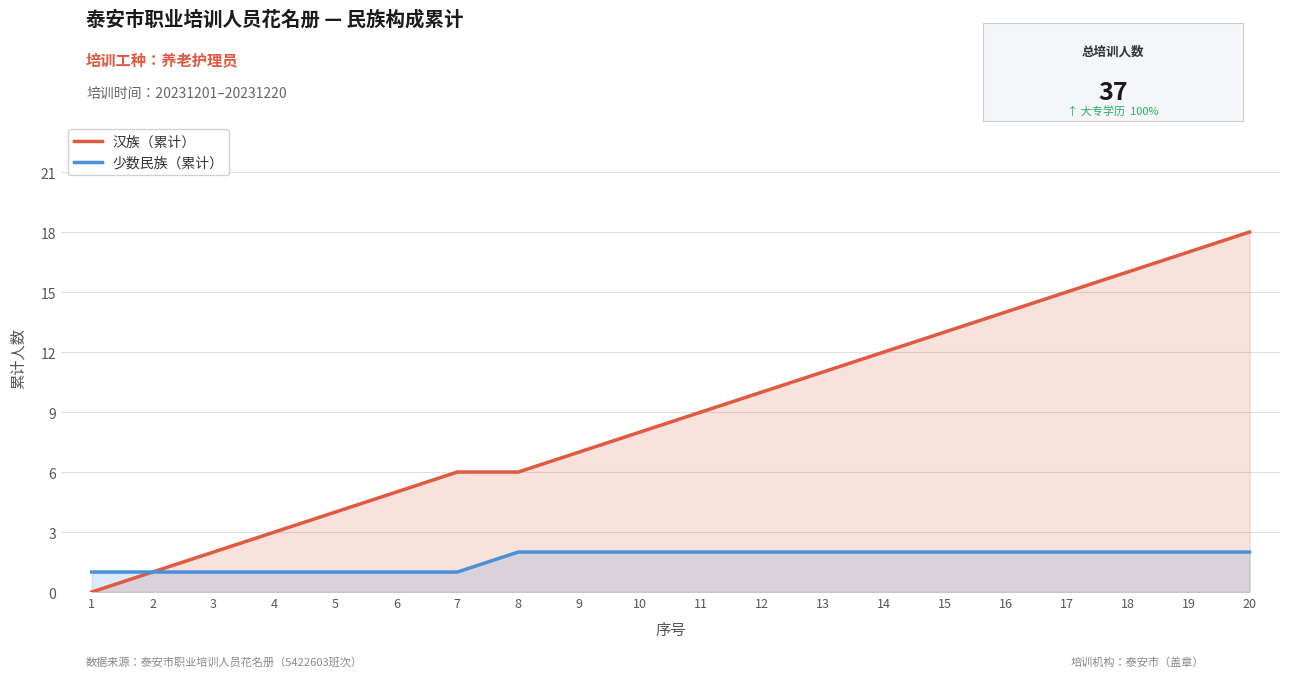

Is it true that 少数民族（累计） equals 1 at 5?

True